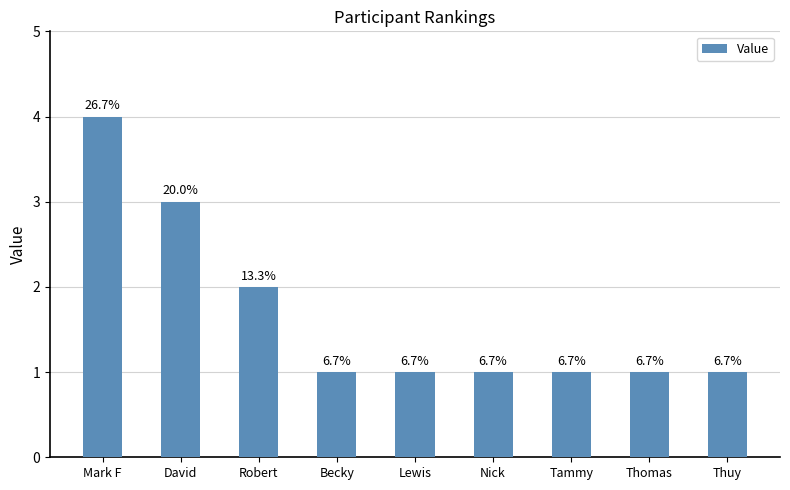

Rank the categories by value from lowest to highest.

Becky, Lewis, Nick, Tammy, Thomas, Thuy, Robert, David, Mark F